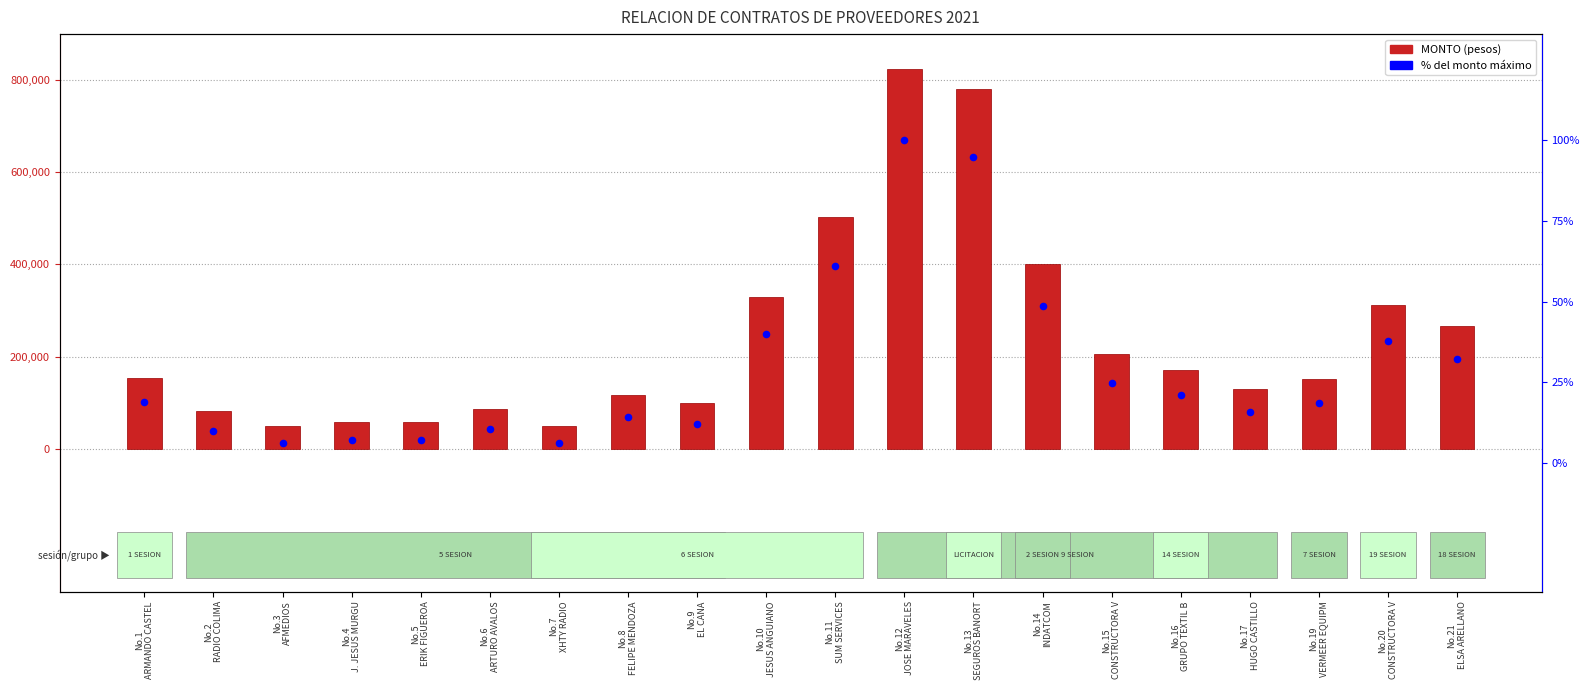

Which series contains the highest Y value?

MONTO (pesos)